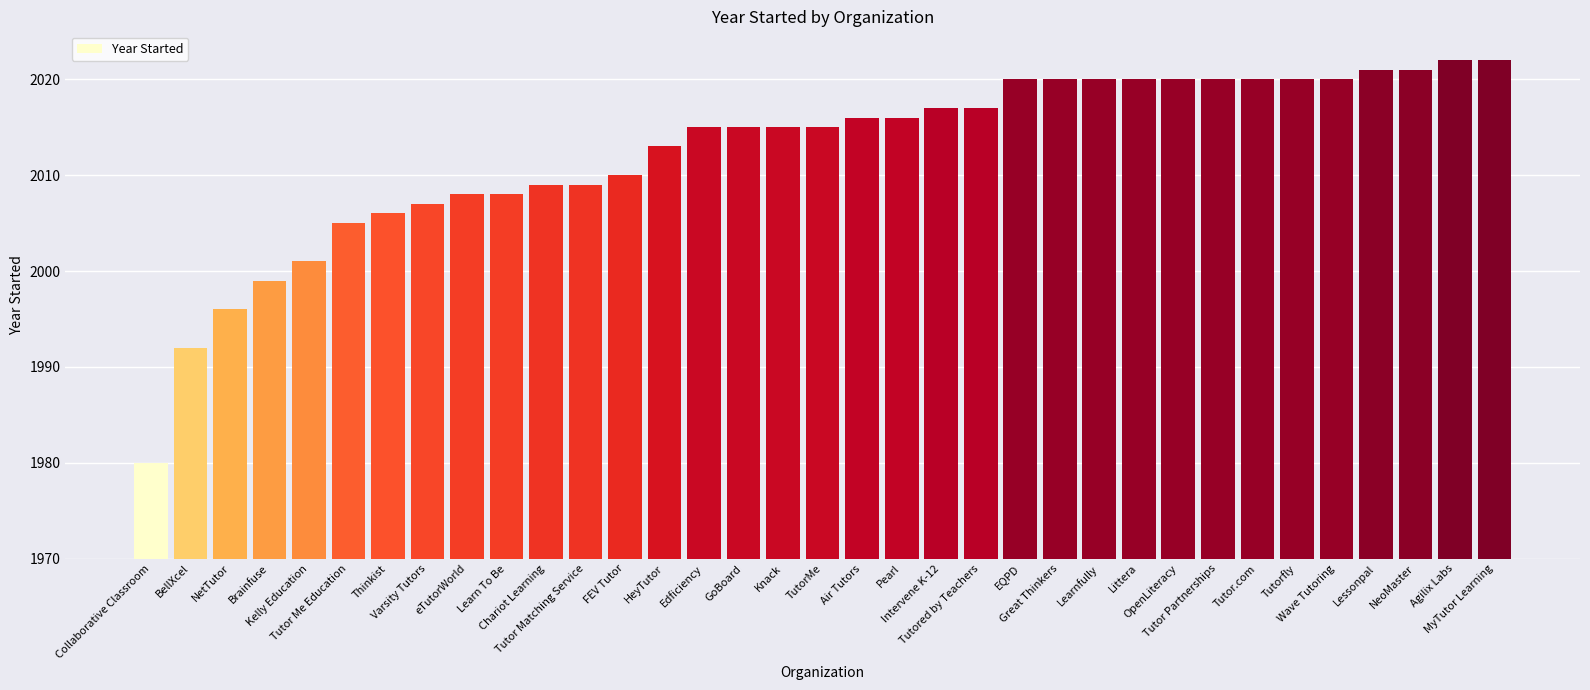

What is the change in value from Pearl to OpenLiteracy?

+4